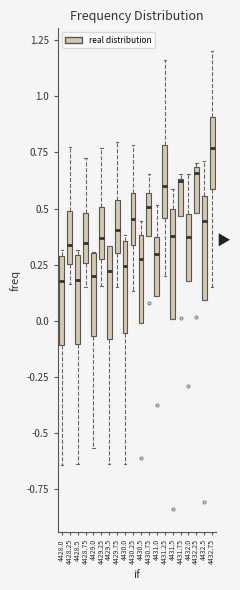

Reading left to right, transcribe this box plot: for each box, give where its median line is, the range the box spans, and where its two whiskers end, as read against the y-axis. The values are not printed on the chart, so give them approximately, as read against the axis.

4428.0: median 0.20, box -0.10 to 0.30, whiskers -0.65 to 0.30 (just above the box's upper edge)
4428.25: median 0.35, box 0.25 to 0.50, whiskers 0.15 to 0.75
4428.5: median 0.20, box -0.10 to 0.30, whiskers -0.65 to 0.30 (just above the box's upper edge)
4428.75: median 0.35, box 0.25 to 0.50, whiskers 0.15 to 0.70
4429.0: median 0.20, box -0.05 to 0.30, whiskers -0.55 to 0.30
4429.25: median 0.35, box 0.30 to 0.50, whiskers 0.15 to 0.75
4429.5: median 0.20, box -0.10 to 0.35, whiskers -0.65 to 0.35
4429.75: median 0.40, box 0.30 to 0.55, whiskers 0.15 to 0.80
4430.0: median 0.25, box -0.05 to 0.35, whiskers -0.65 to 0.40
4430.25: median 0.45, box 0.35 to 0.55, whiskers 0.15 to 0.80
4430.5: median 0.30, box 0.00 to 0.40, whiskers 0.00 to 0.45
4430.75: median 0.50, box 0.40 to 0.55, whiskers 0.40 to 0.65
4431.0: median 0.30, box 0.10 to 0.40, whiskers 0.10 to 0.50
4431.25: median 0.60, box 0.45 to 0.80, whiskers 0.20 to 1.15
4431.5: median 0.40, box 0.00 to 0.50, whiskers 0.00 to 0.60
4431.75: median 0.60, box 0.45 to 0.65, whiskers 0.45 to 0.65 (just above the box's upper edge)
4432.0: median 0.35, box 0.20 to 0.45, whiskers 0.20 to 0.65
4432.25: median 0.65, box 0.50 to 0.70, whiskers 0.50 to 0.70 (just above the box's upper edge)
4432.5: median 0.45, box 0.10 to 0.55, whiskers 0.10 to 0.70
4432.75: median 0.75, box 0.60 to 0.90, whiskers 0.15 to 1.20